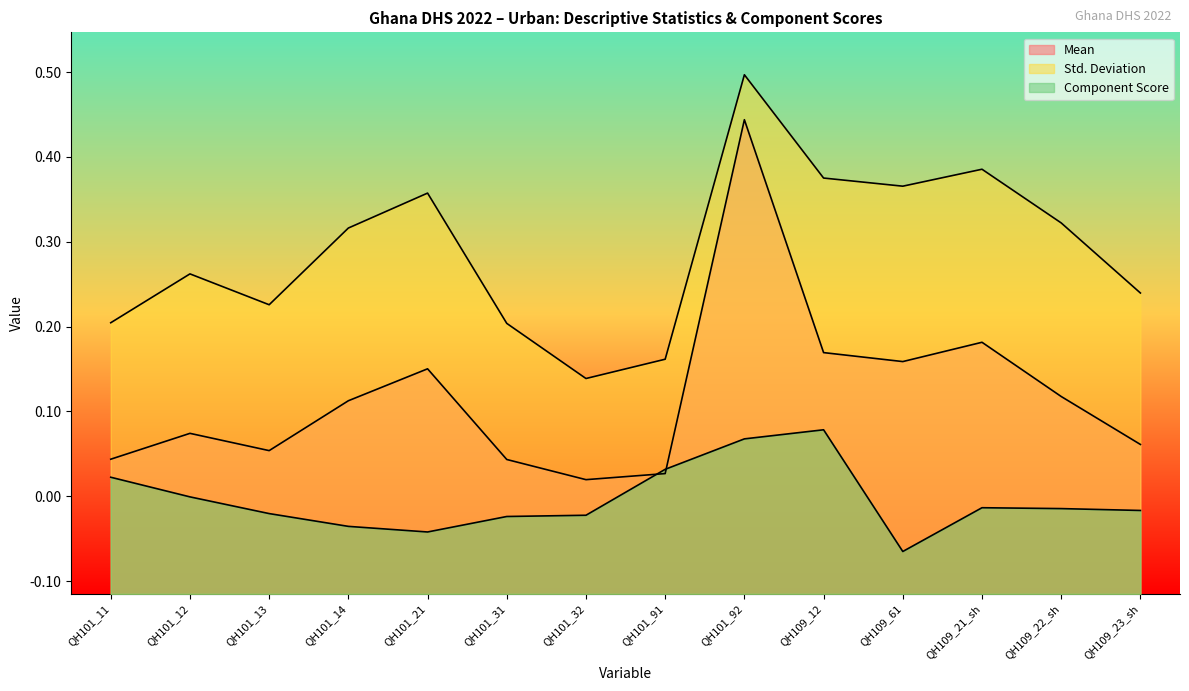

What position from the left is QH101_32?

7